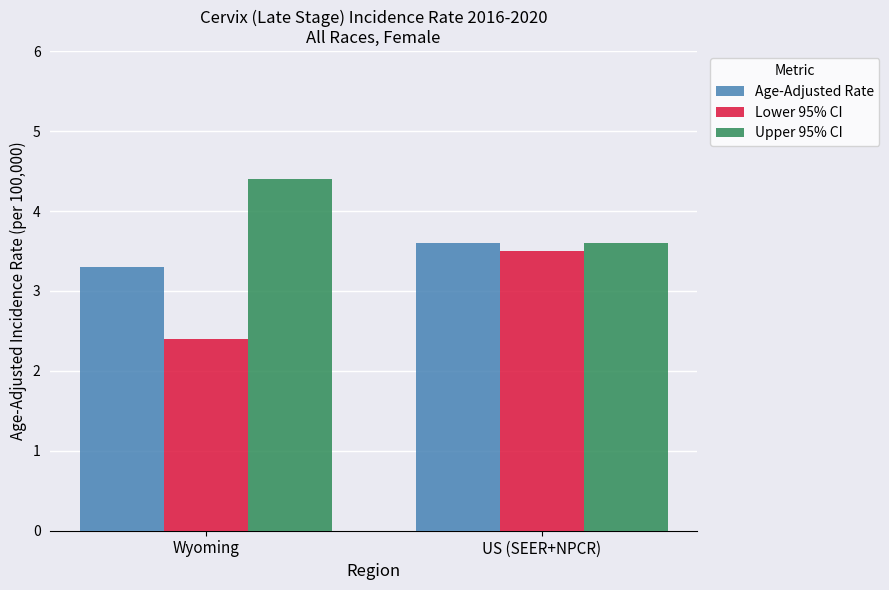

How many values in the Upper 95% CI series are below 4?

1